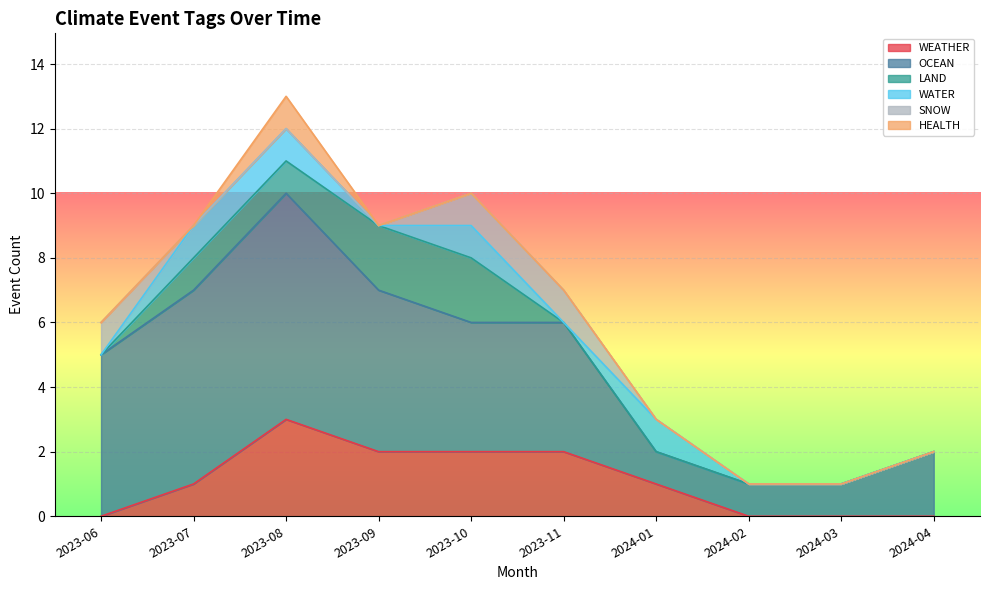

Which has a higher value, 2023-11 or 2024-04?

2023-11